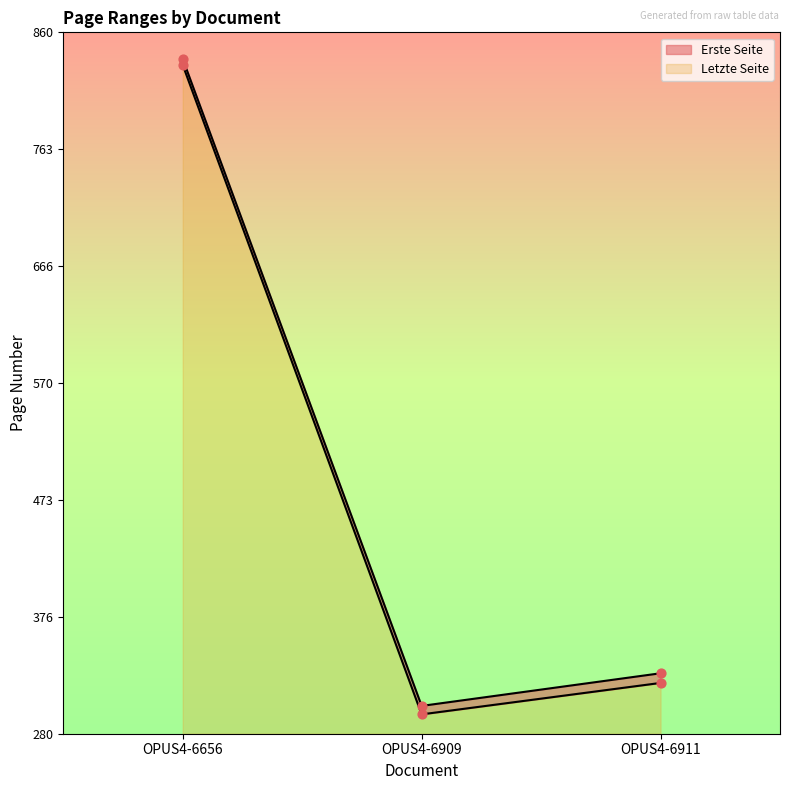

What are all the series names shown in the legend?

Erste Seite, Letzte Seite